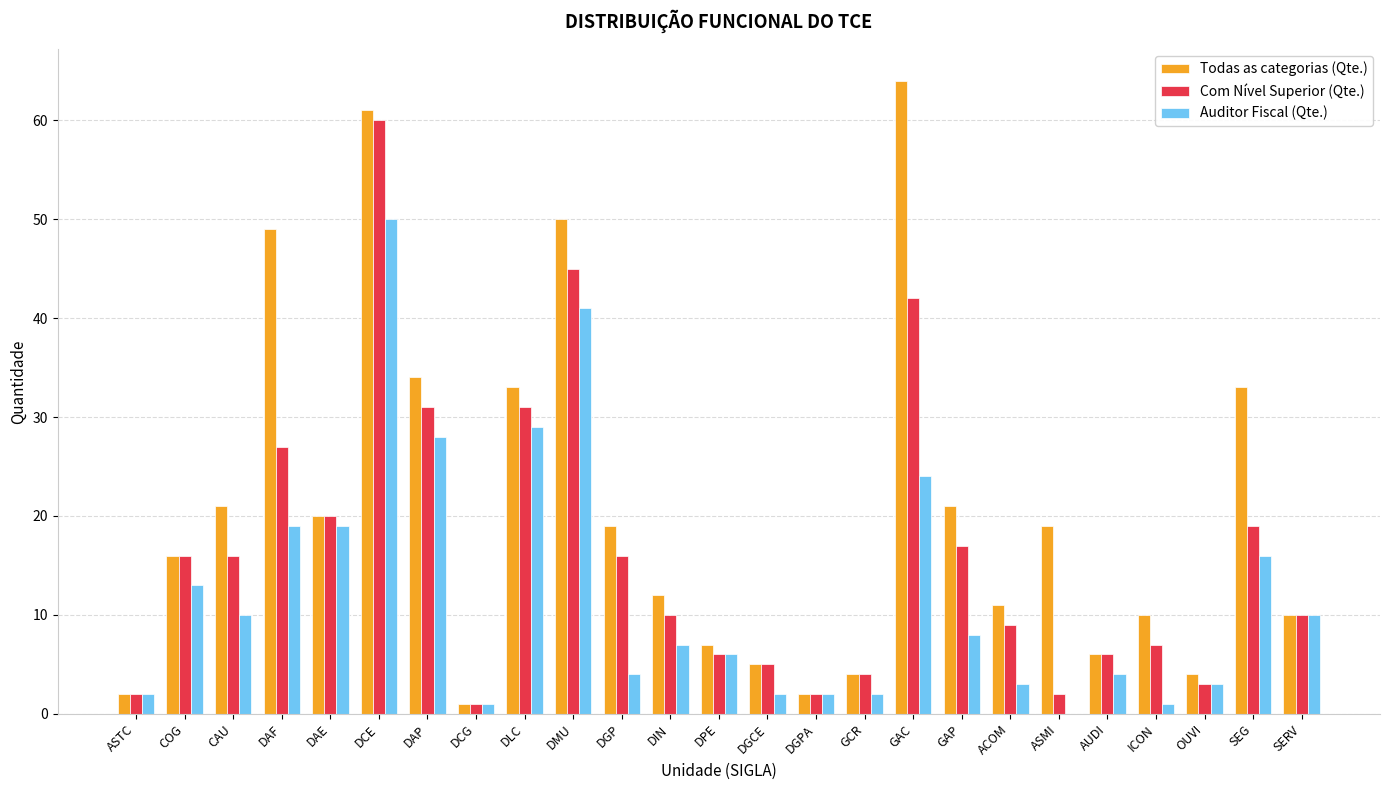

At which category is the sum across all series the highest?

DCE